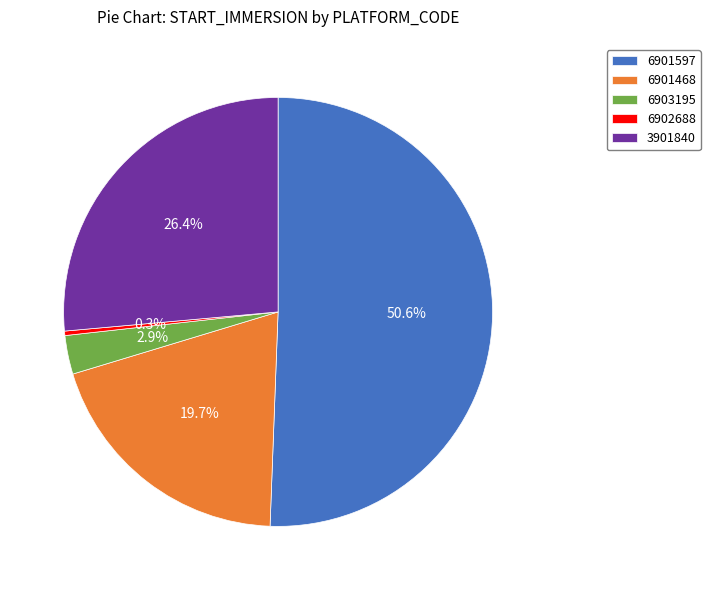

To the nearest percent, what is the difference between the largest and smallest slice percentages?

50%